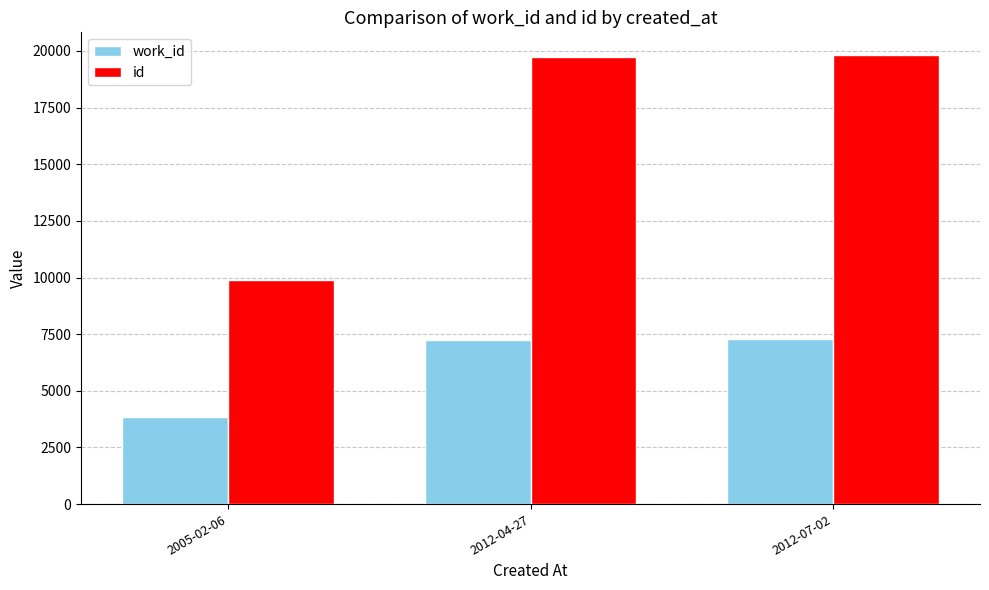

How many series are shown in this chart?

2